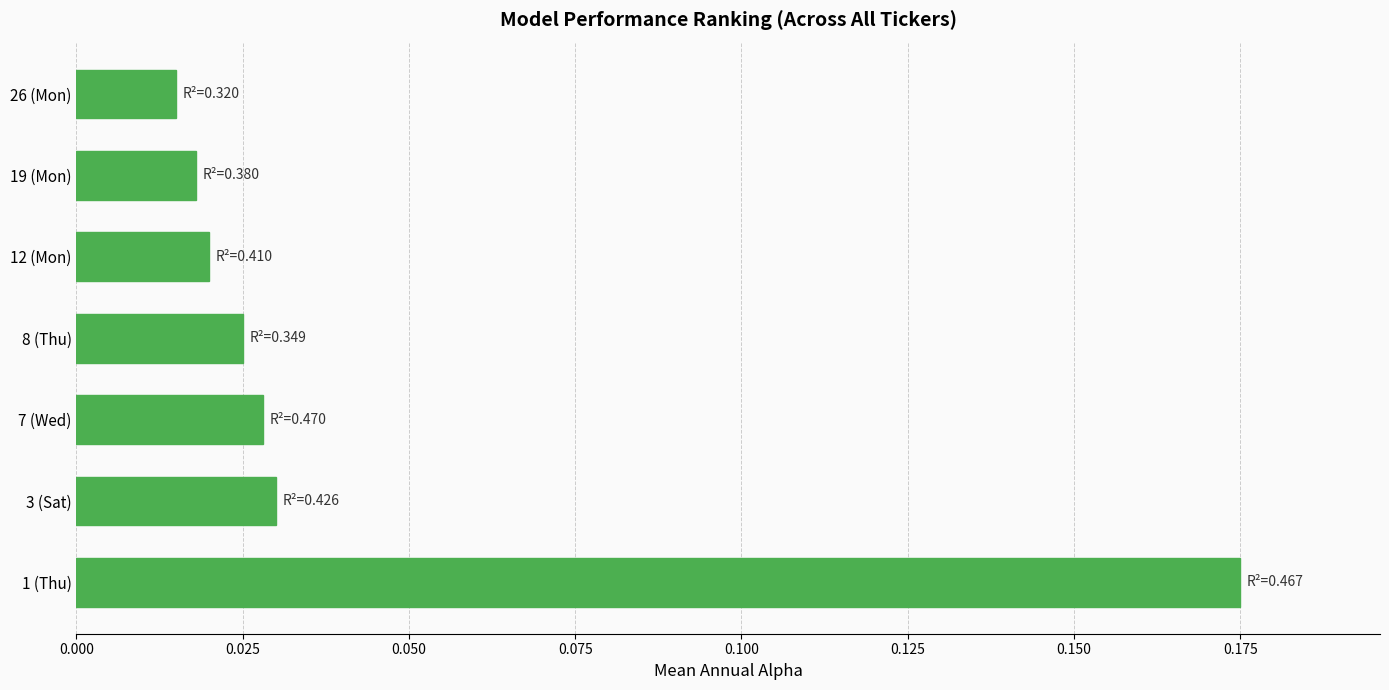

Is it true that the value at 1 (Thu) is 0.1?

False